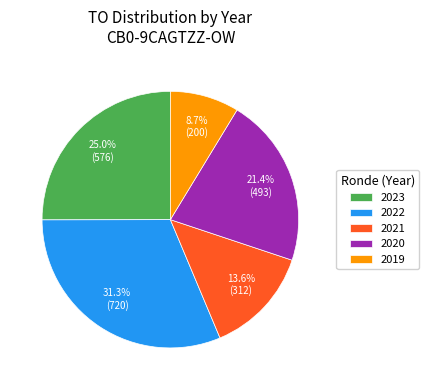

What portion of the pie excludes 2022?

68.7%